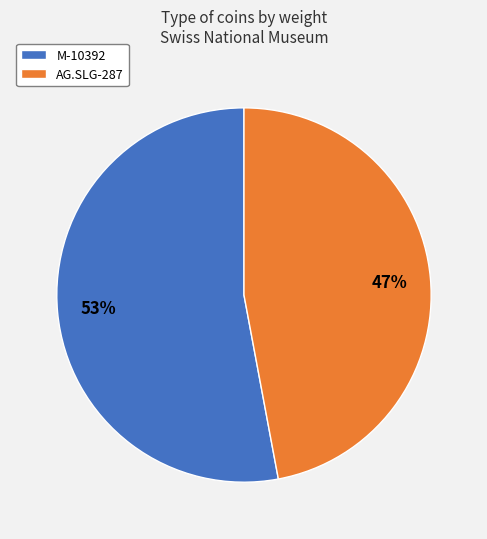

Rank the categories by value from lowest to highest.

AG.SLG-287, M-10392